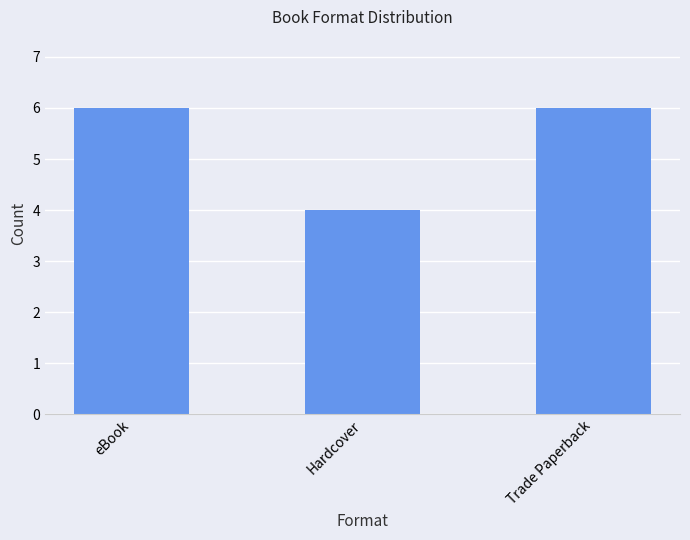

Are the bars grouped side by side (vs. stacked)?

No